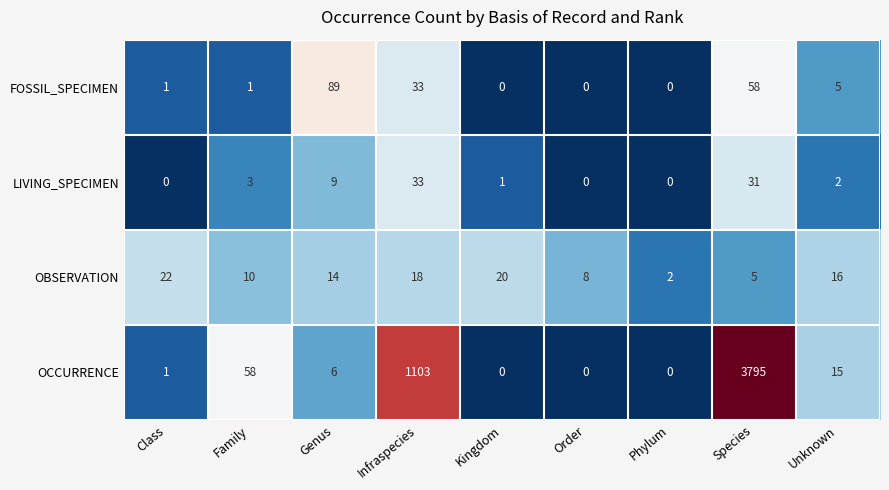

Rank the series by their maximum value, from lowest to highest.

OBSERVATION, LIVING_SPECIMEN, FOSSIL_SPECIMEN, OCCURRENCE